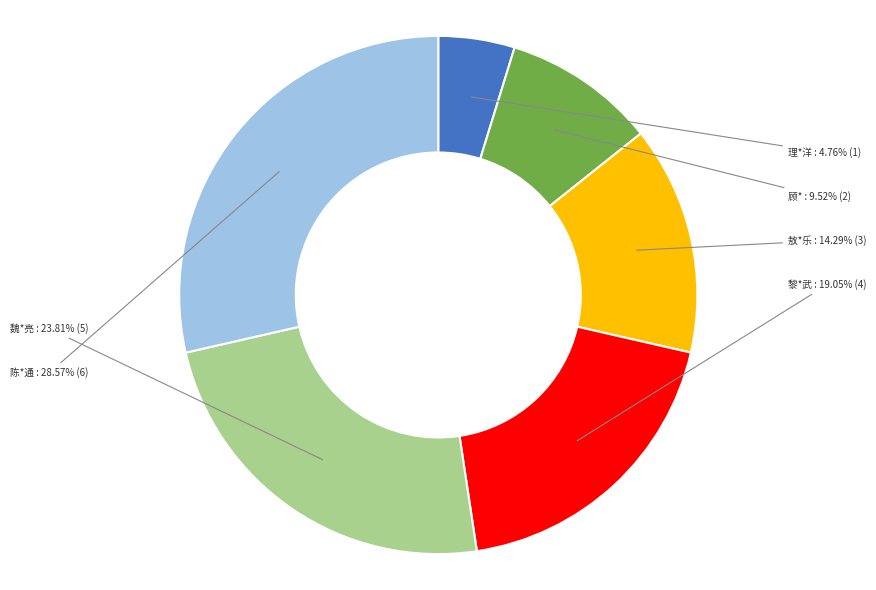

How many slices are in this pie chart?

6